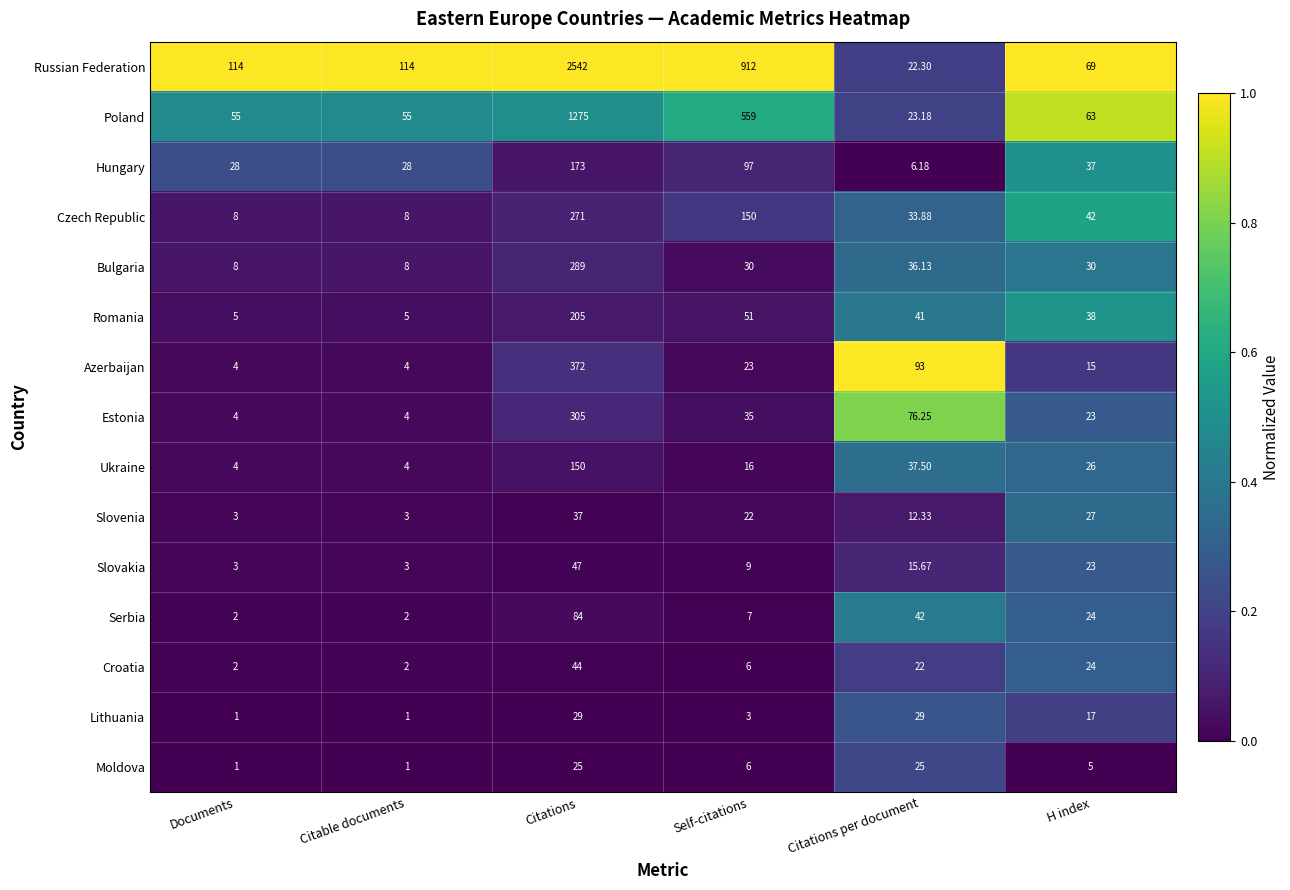

Between Citations per document and H index, which series saw the biggest shift?

Azerbaijan